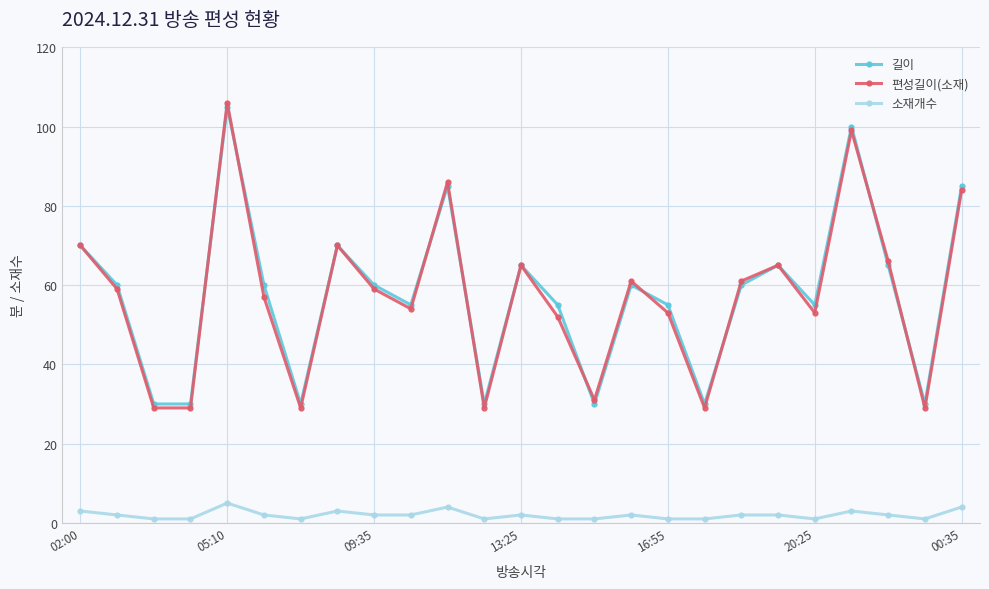

What is the highest value of the 편성길이(소재) series?

106